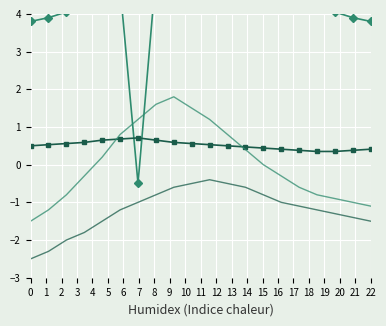

What is the sum of all hum_variant values?

-24.0